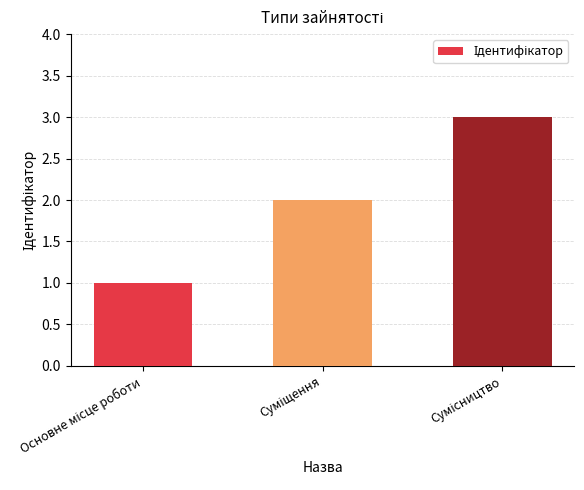

What is the difference between the maximum and minimum values?

2